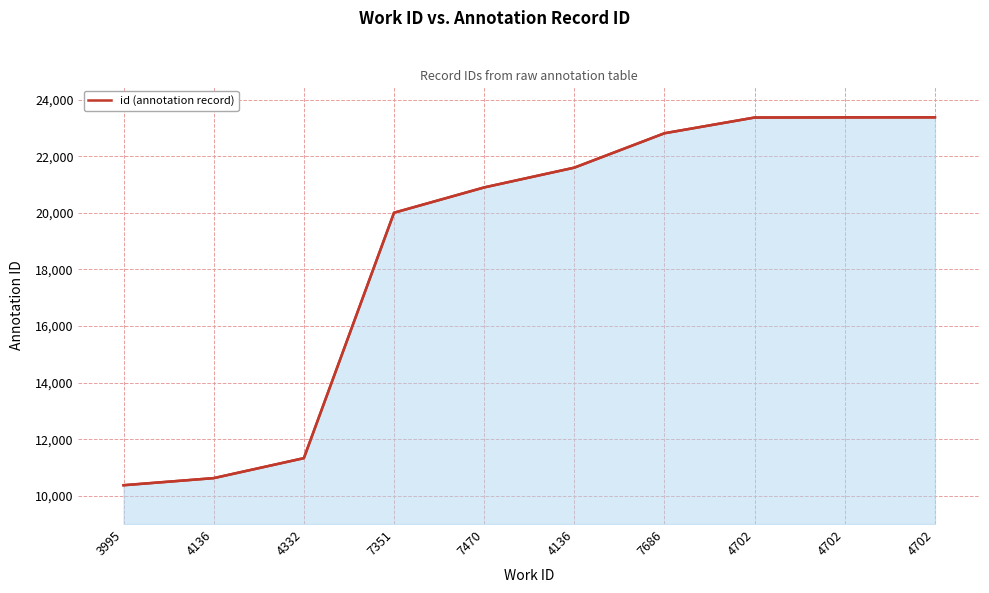

What is the label of the 7th point from the right?

7351